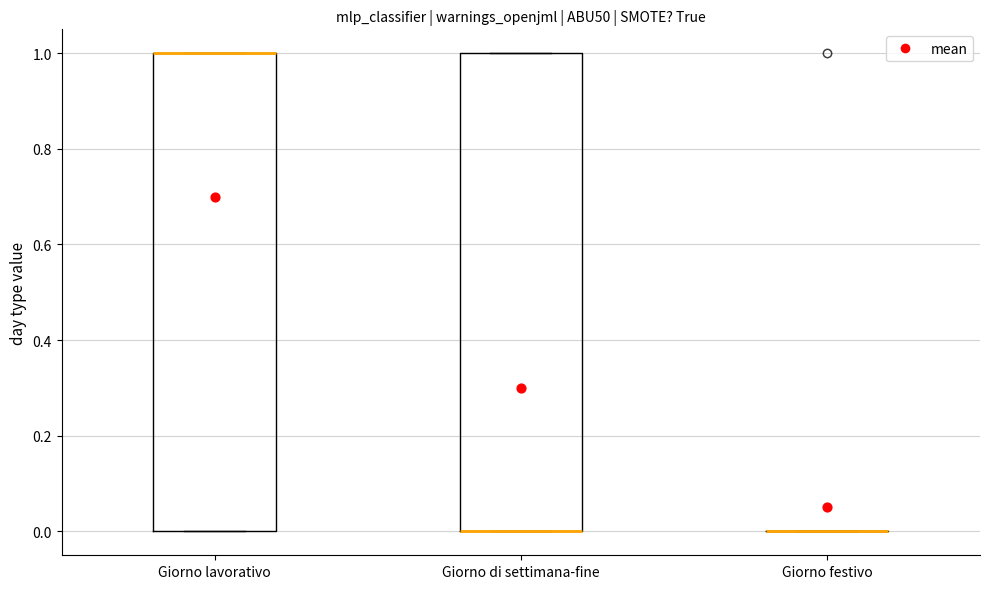

Reading left to right, transcribe this box plot: for each box, give where its median line is, the range the box spans, and where its two whiskers end, as read against the y-axis. The values are not printed on the chart, so give them approximately, as read against the axis.

Giorno lavorativo: median 1 (drawn on the box's upper edge), box 0 to 1, whiskers 0 to 1
Giorno di settimana-fine: median 0 (drawn on the box's lower edge), box 0 to 1, whiskers 0 to 1
Giorno festivo: box collapsed to a line at 0, whiskers 0 to 0